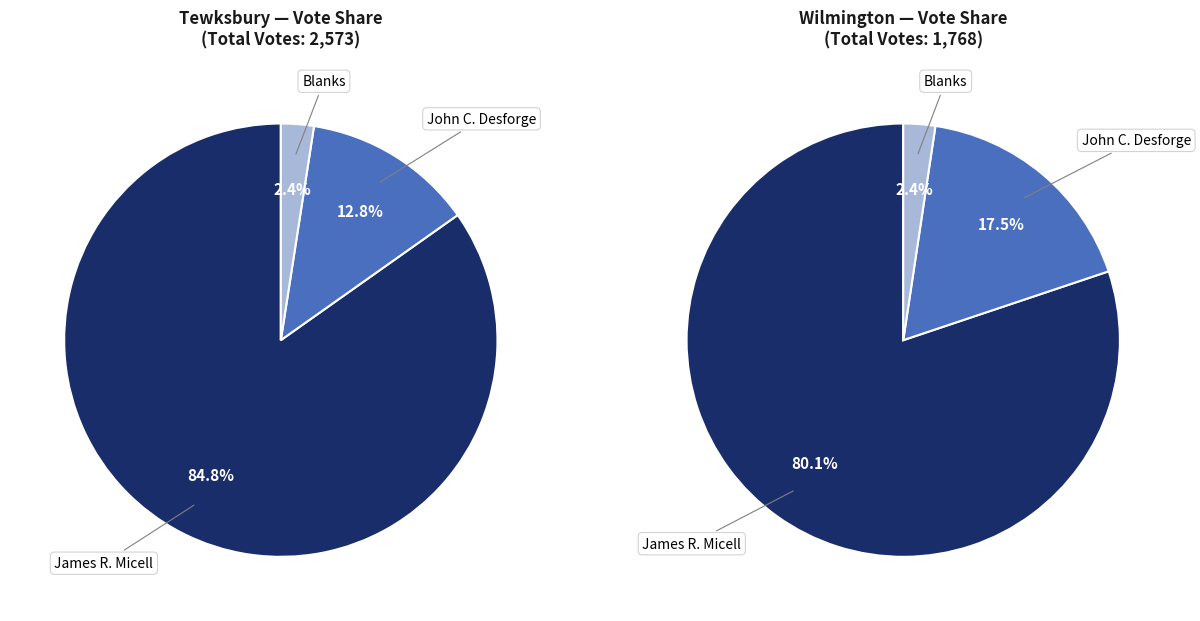

To the nearest percent, what is the difference between the Tewksbury and Wilmington slice percentages?

3%